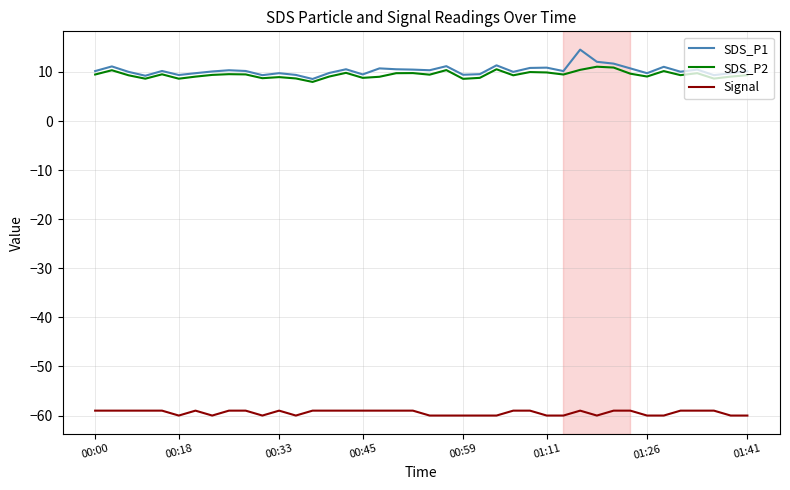

What is the greatest value displayed?

14.6